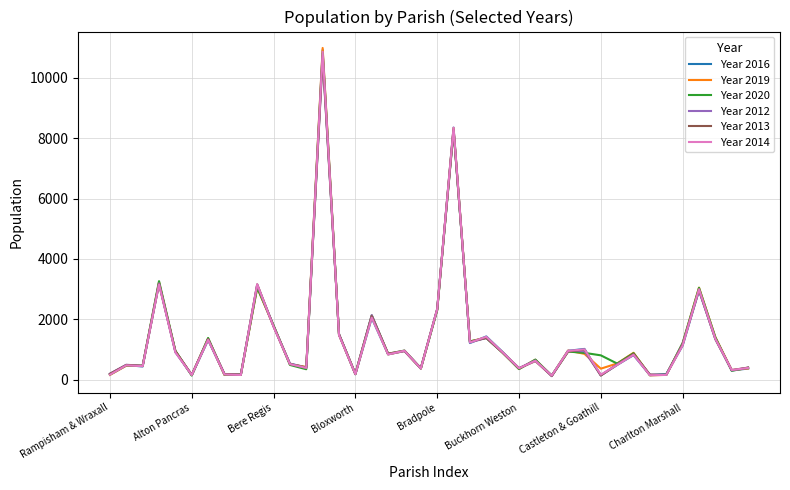

Which series has the largest range (max minus min)?

Year 2019